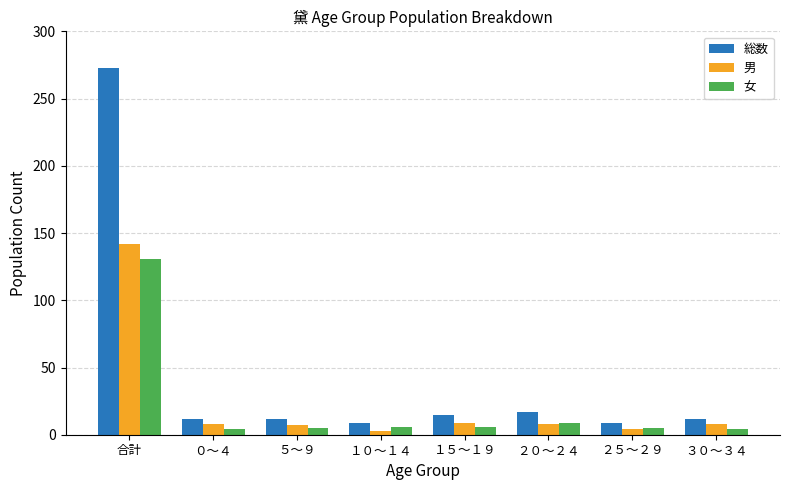

At which category is the sum across all series the highest?

合計